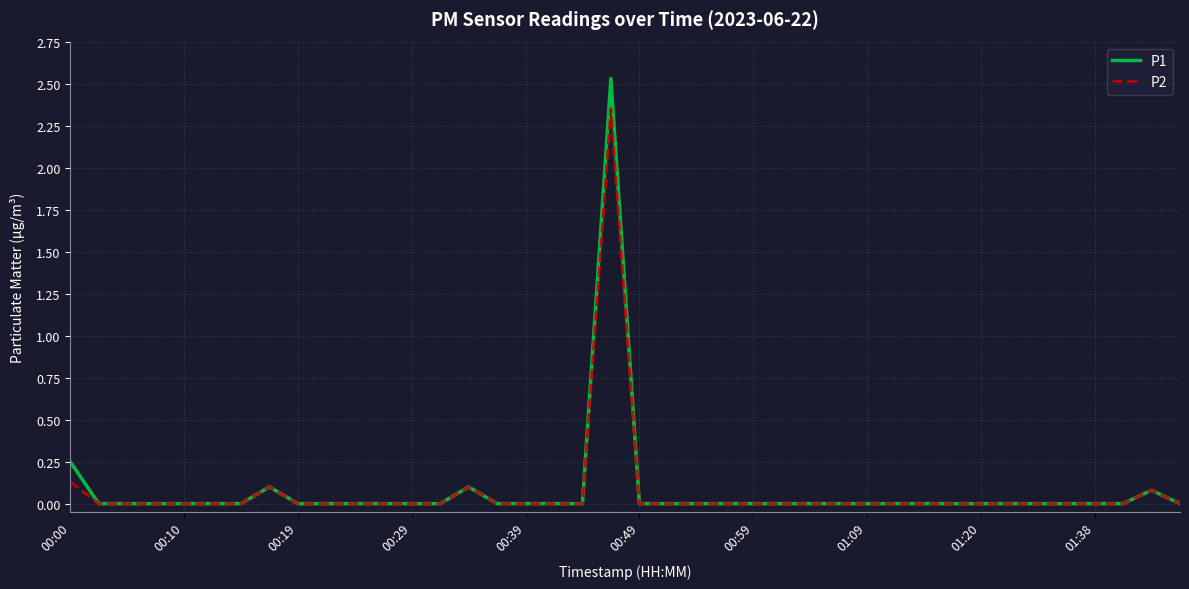

How many lines are shown in the chart?

2